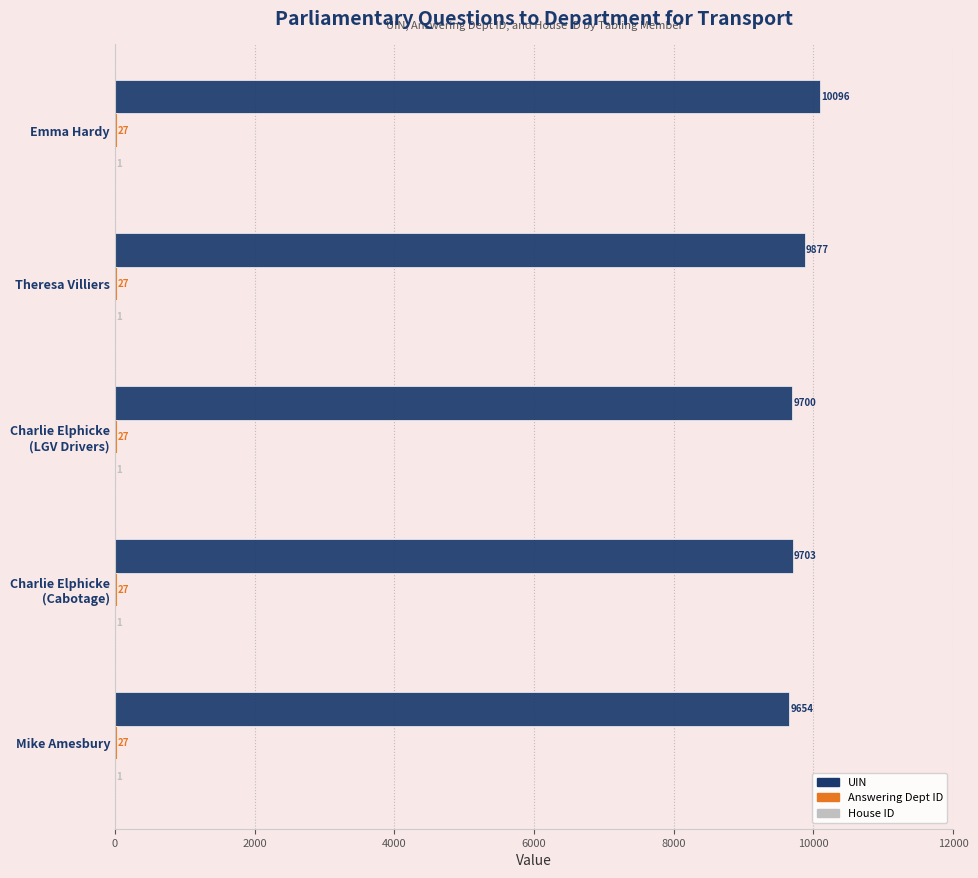

Is it true that UIN equals 17932 at Emma Hardy?

False